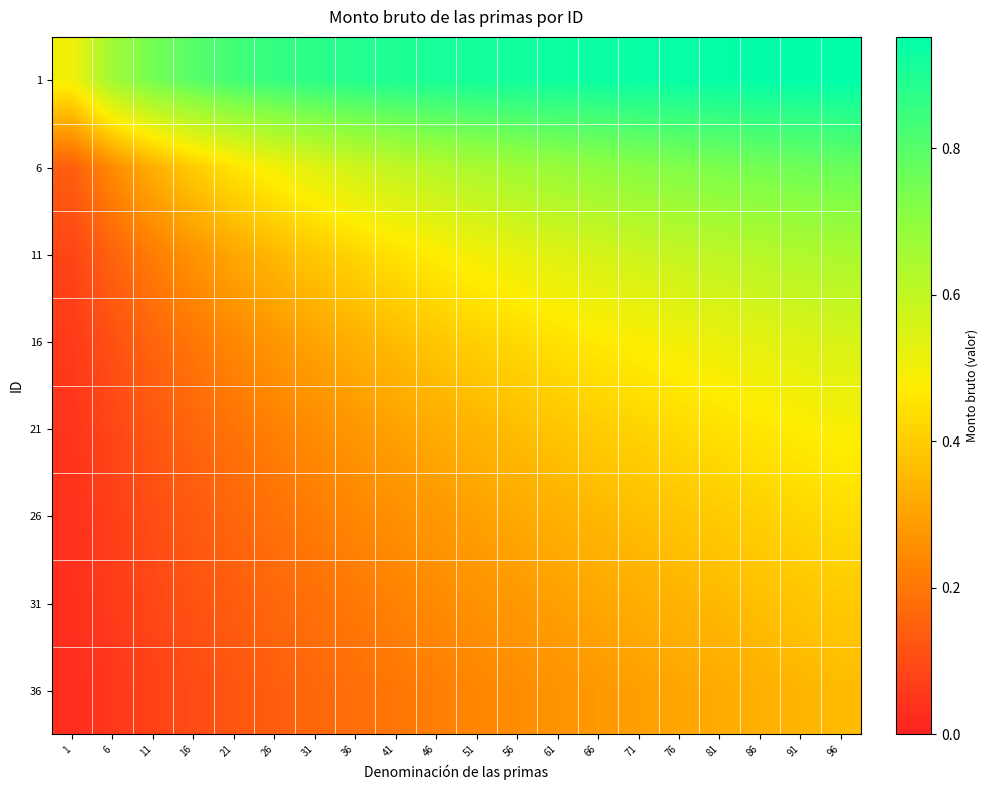

Rank the series at 46 from lowest to highest value.

36, 31, 26, 21, 16, 11, 6, 1